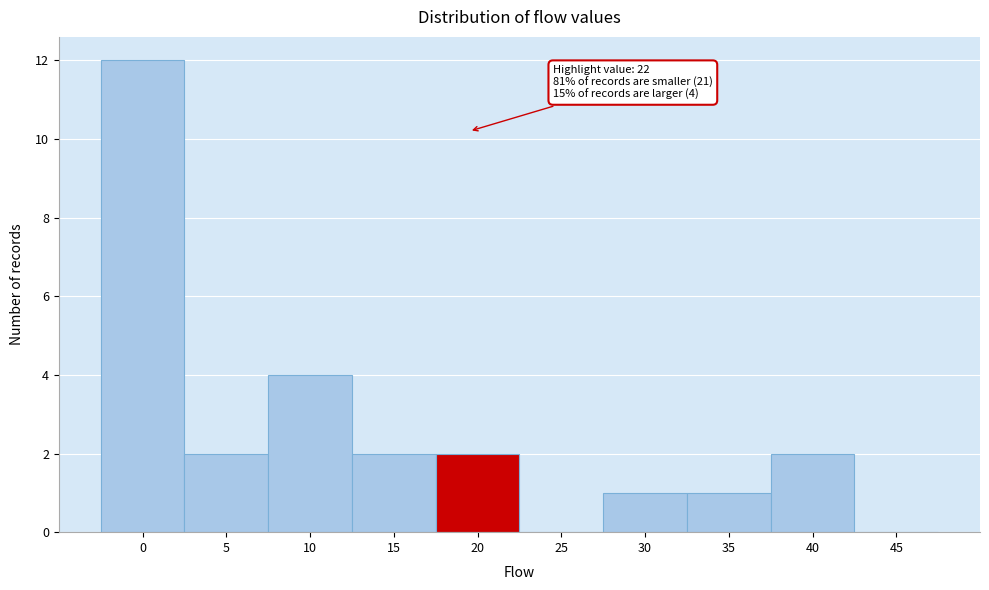

Reading left to right, extract all data points from this chart.

0=12	5=2	10=4	15=2	20=2	25=0	30=1	35=1	40=2	45=0